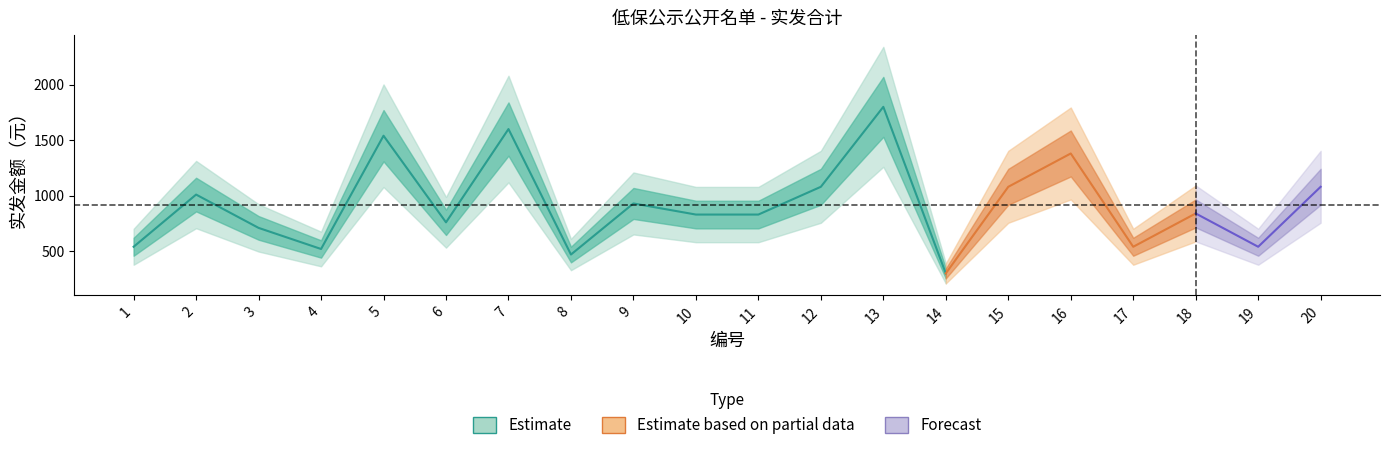

At which label does 实发合计 reach its peak?

13